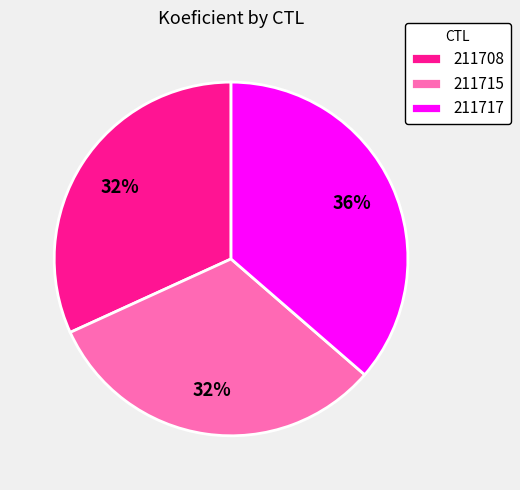

To the nearest percent, what percentage of the pie is 211708?

32%